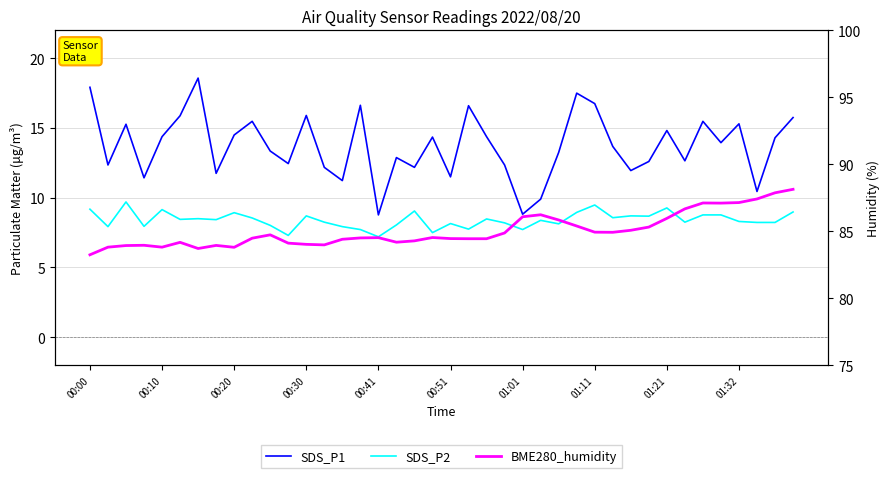

What is the smallest value displayed?

7.2